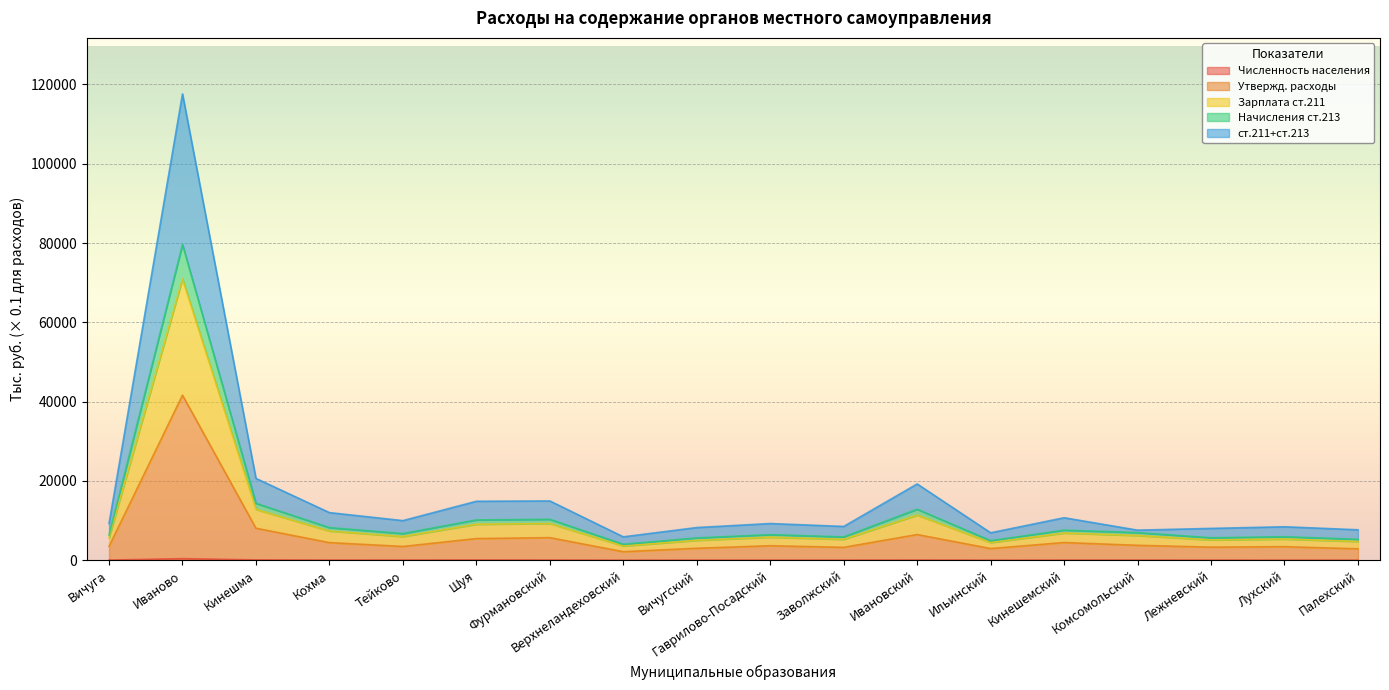

List the series in order of their peak value, highest first.

ст.211+ст.213, Зарплата ст.211, Начисления ст.213, Утвержд. расходы, Численность населения